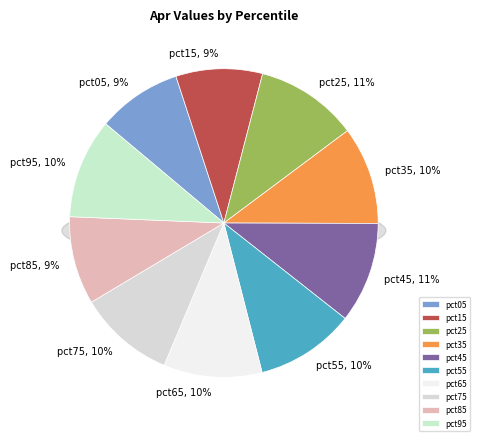

Is it true that pct95 is 10% of the pie?

True